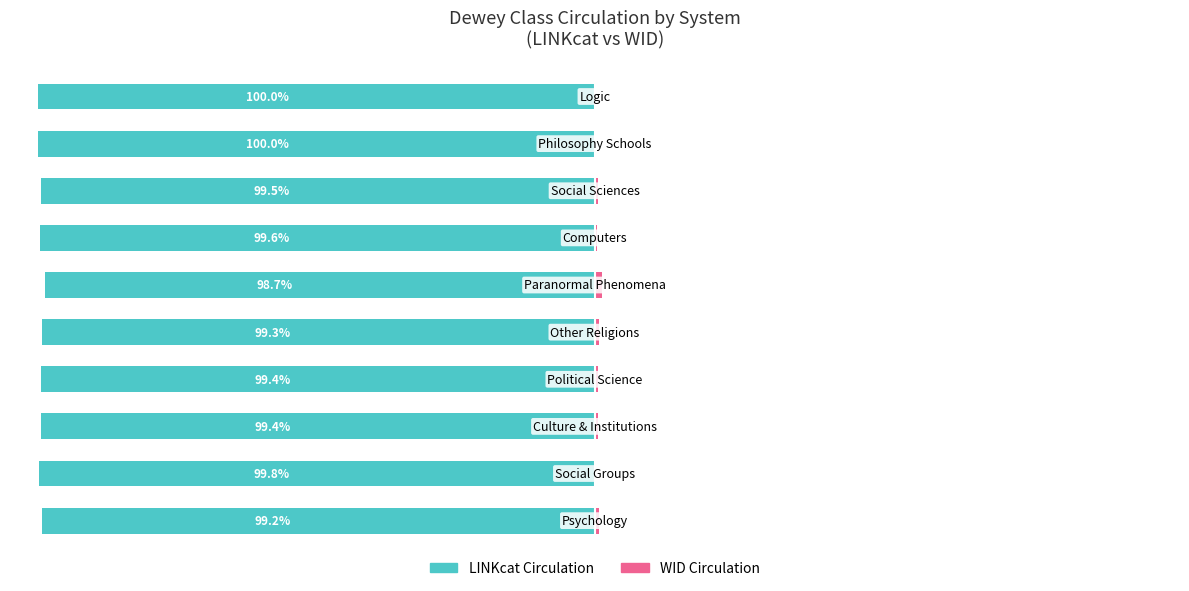

How many bars are there in total?

20